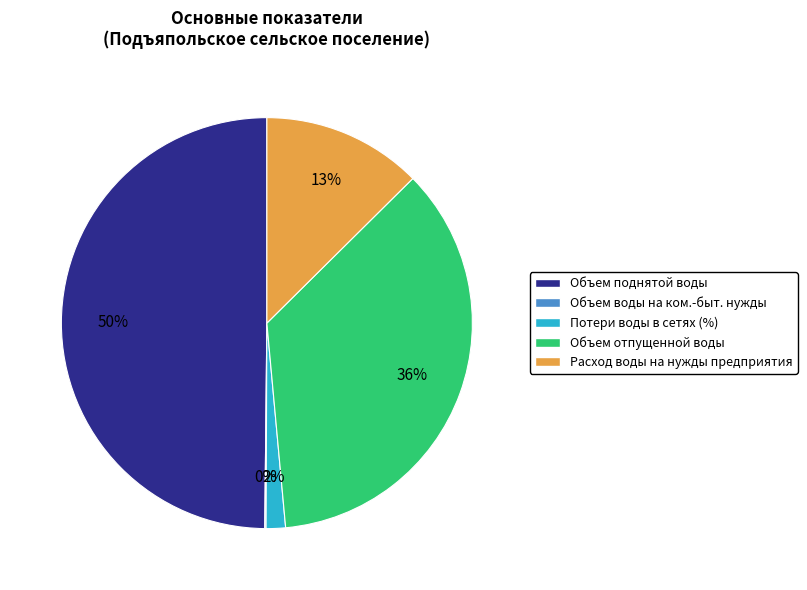

To the nearest percent, what is the difference between the largest and smallest slice percentages?

50%